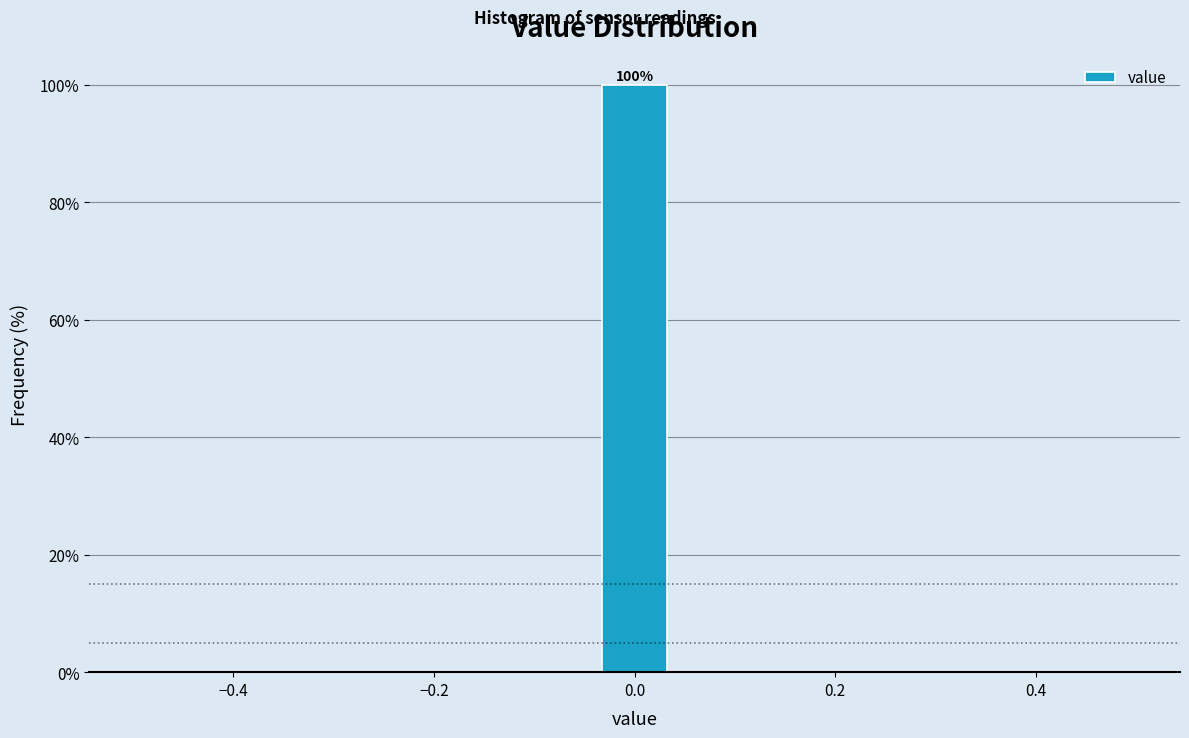

Around what value on the x-axis is the tallest bar? Give the approximate position of its centre, as read against the axis.

0.00